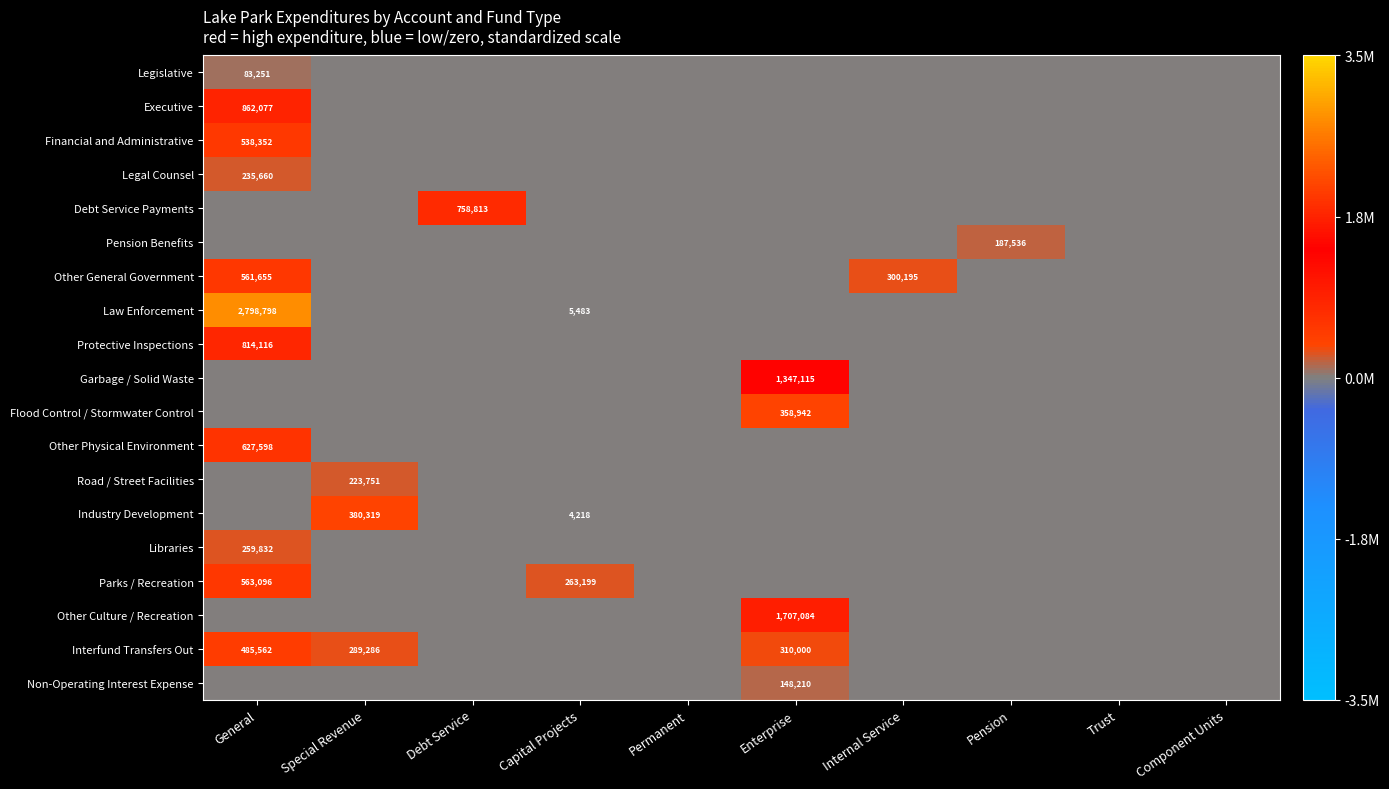

How many distinct data groups are displayed?

19